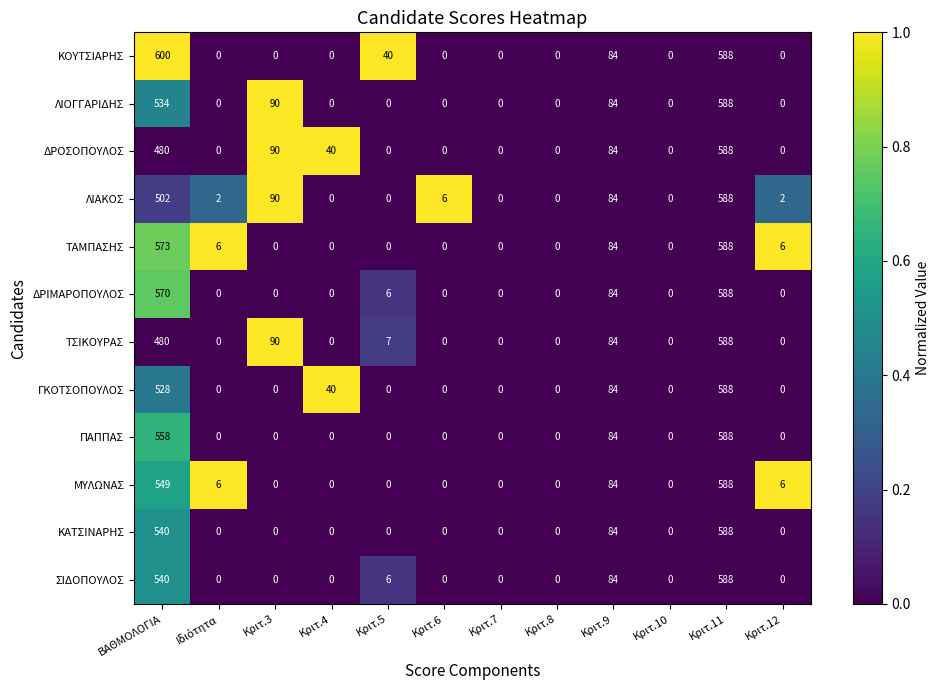

Which label corresponds to the largest value in the chart?

ΒΑΘΜΟΛΟΓΙΑ